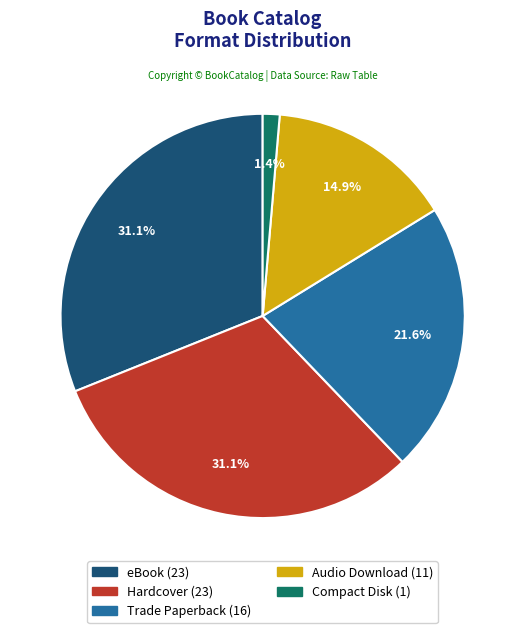

Is it true that Hardcover is 31% of the pie?

True